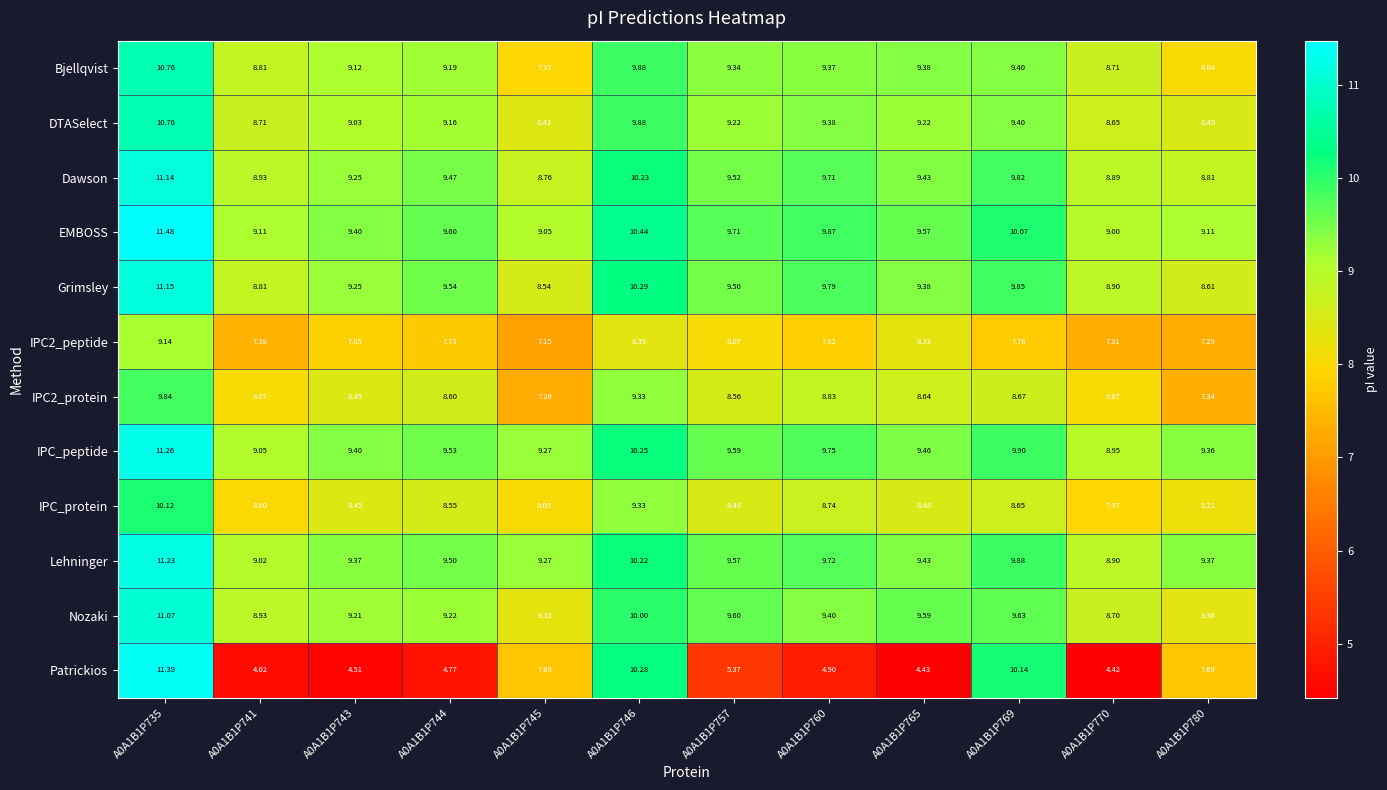

At which category is the sum across all series the highest?

A0A1B1P735